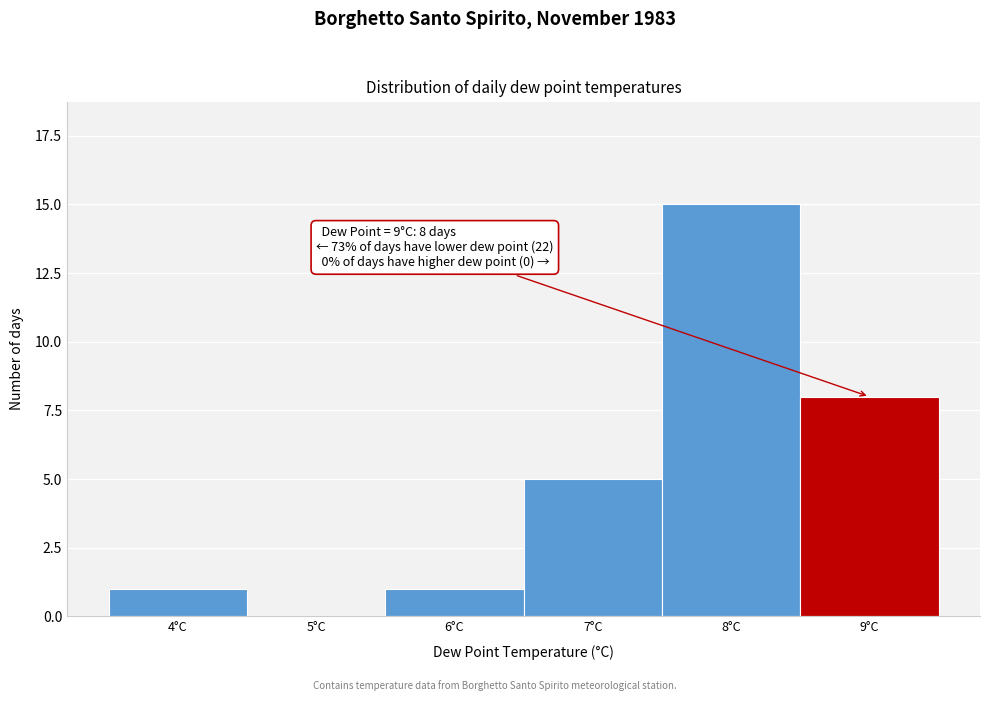

Reading left to right, extract all data points from this chart.

4°C=1	5°C=0	6°C=1	7°C=5	8°C=15	9°C=8